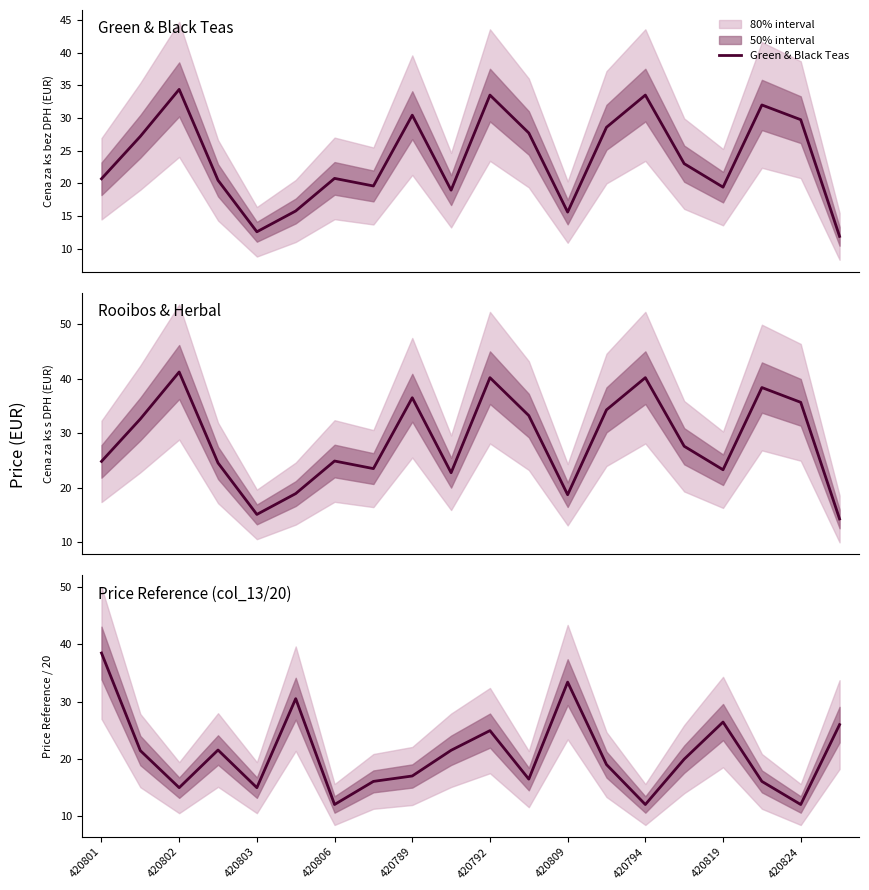

True or false: Green & Black Teas has a value of 32.0 at 17.

True